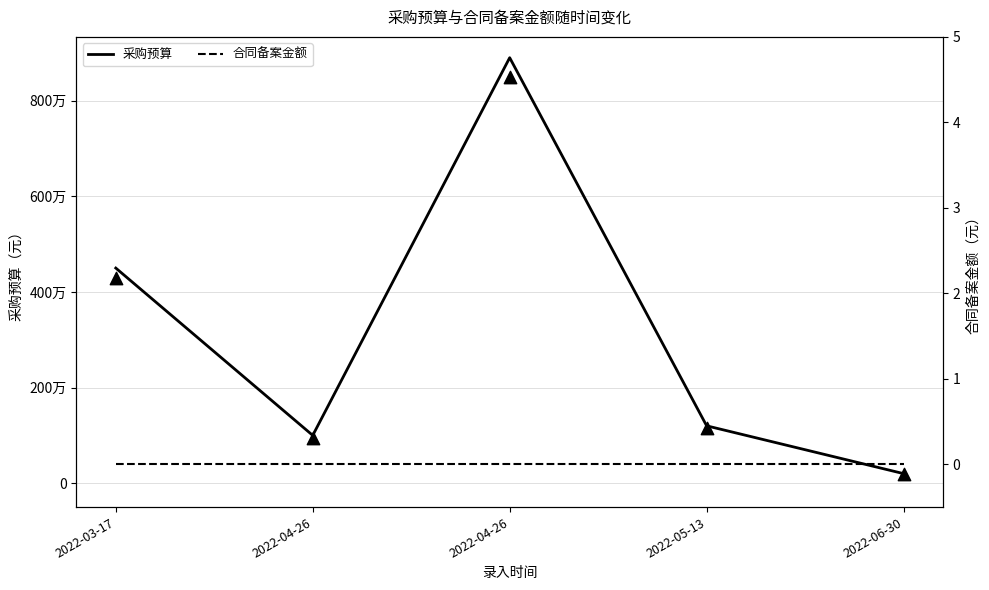

Which series contains the highest Y value?

采购预算